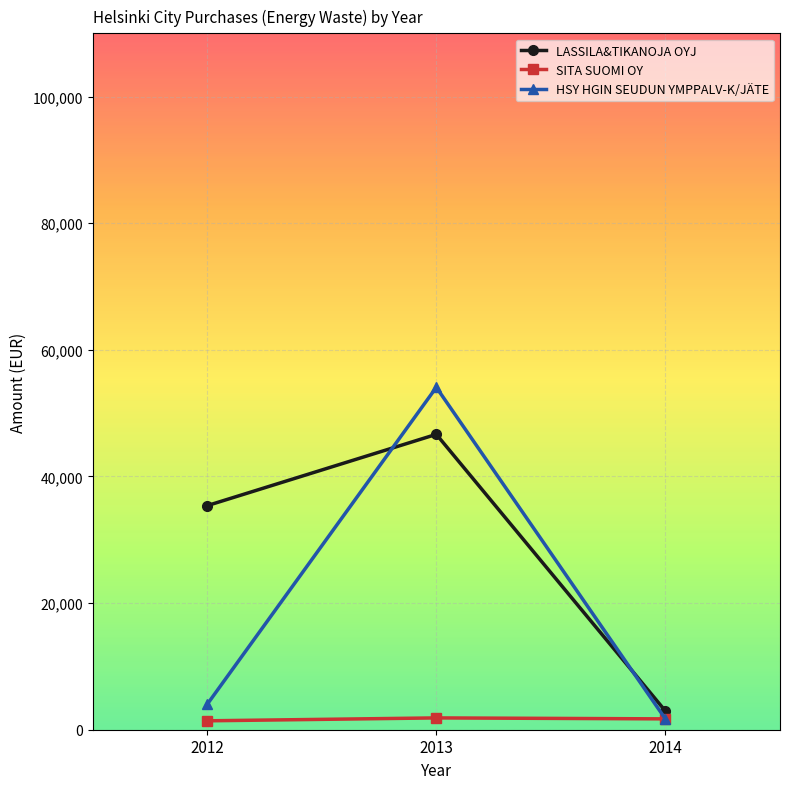

Is it true that HSY HGIN SEUDUN YMPPALV-K/JÄTE equals 4015.4 at 2012?

True